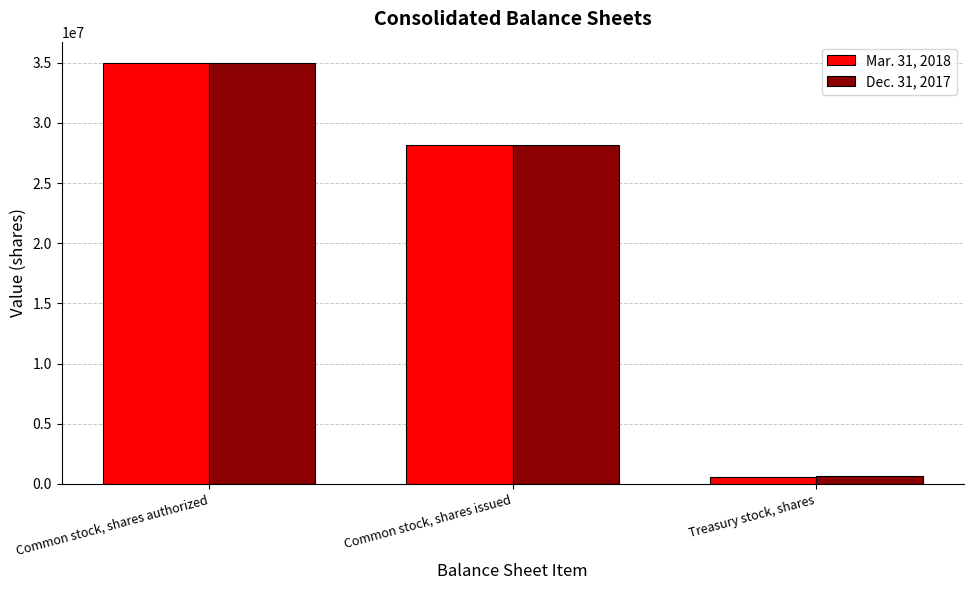

How many bars are there in each group?

2